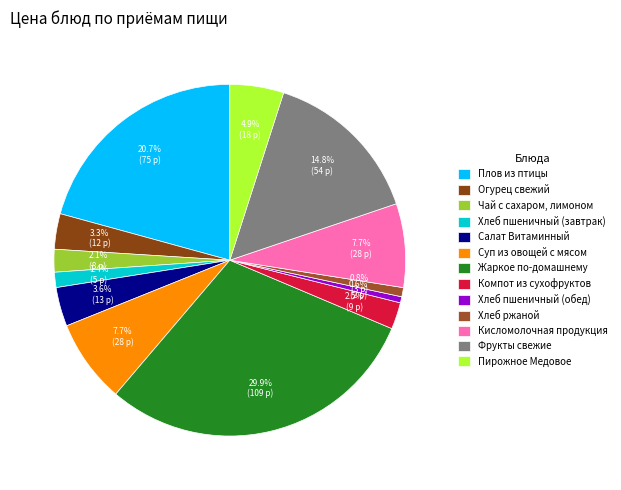

To the nearest percent, what is the difference between the largest and smallest slice percentages?

29%